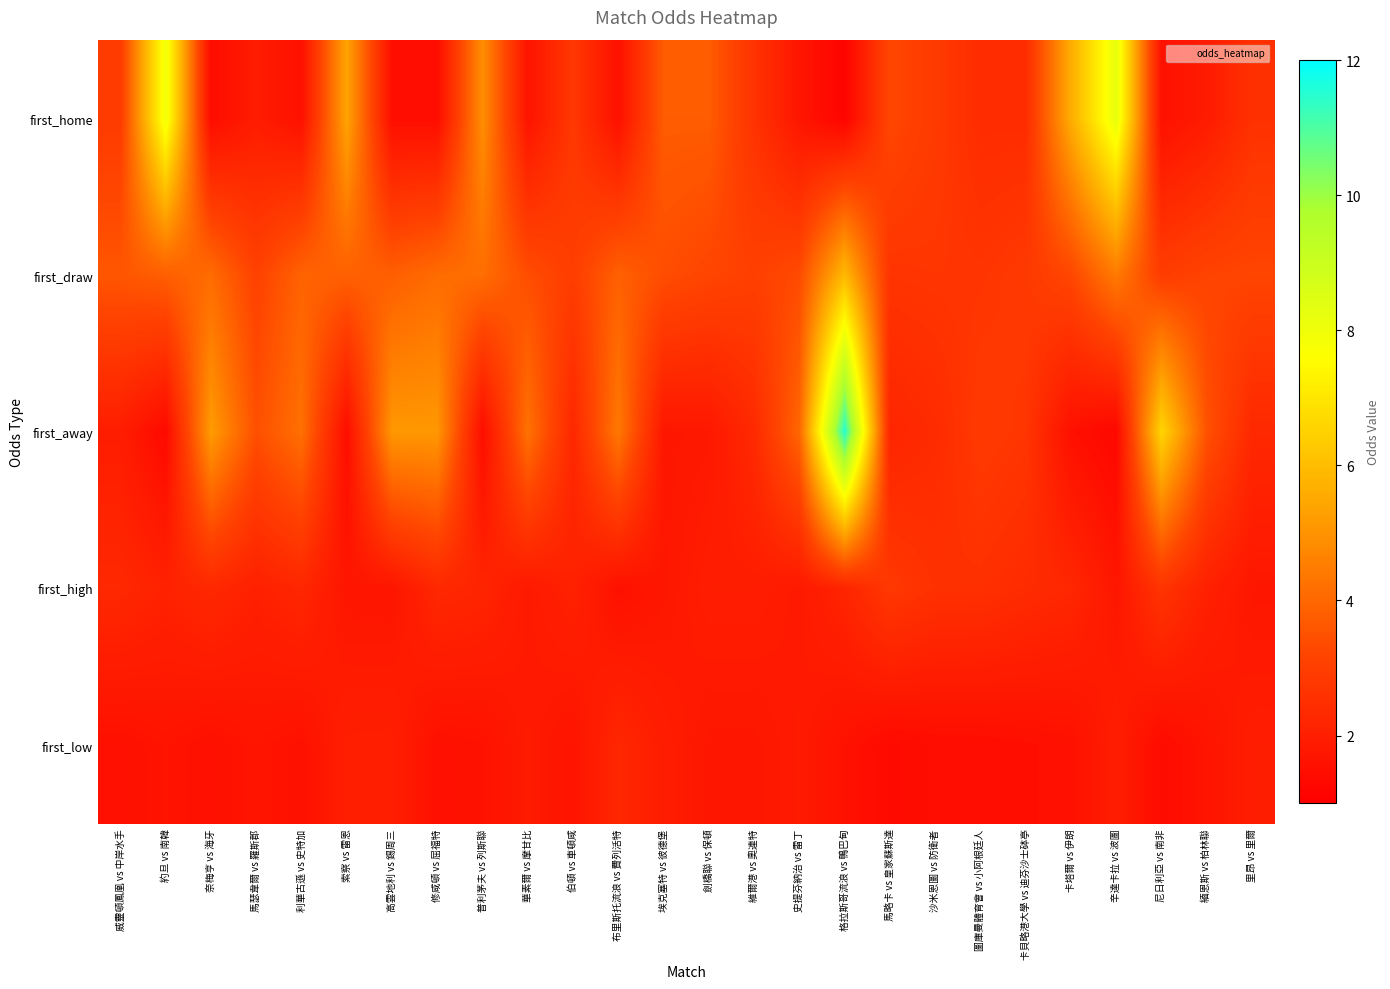

Which series has the widest spread of values?

first_away